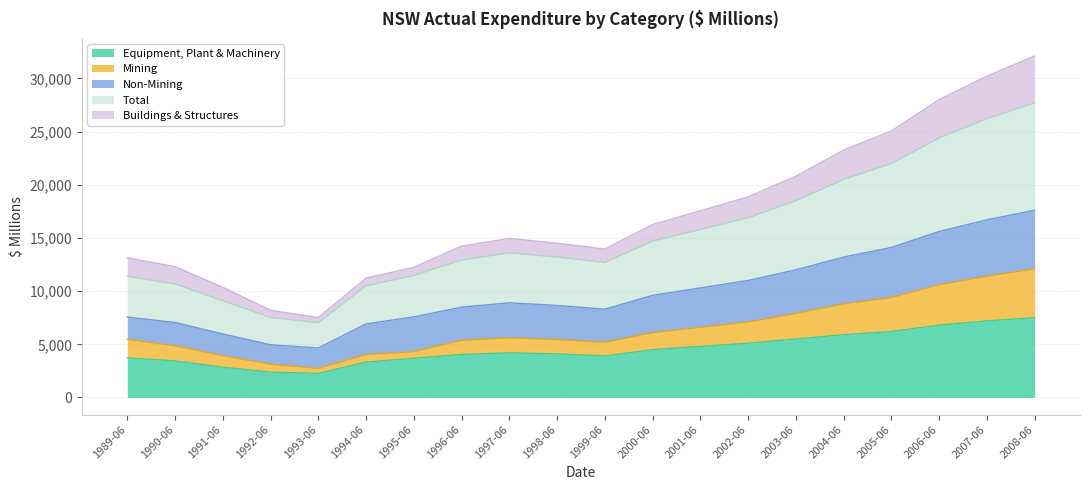

Between 2008-06 and 1989-06, which is larger?

2008-06